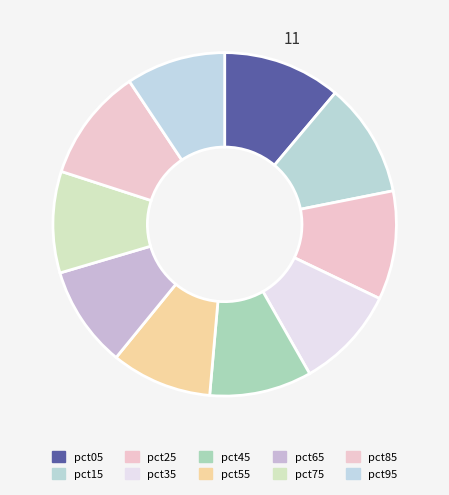

Combined, what portion of the pie is pct25 and pct05?

21.4%